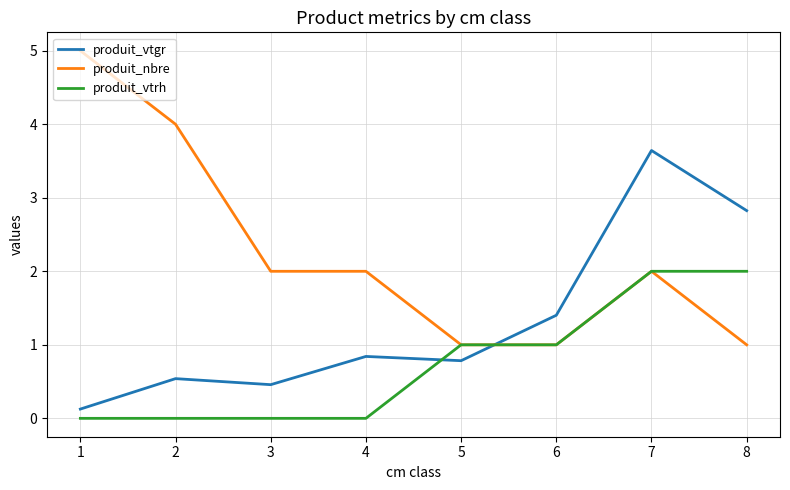

Which series has the largest total across all categories?

produit_nbre